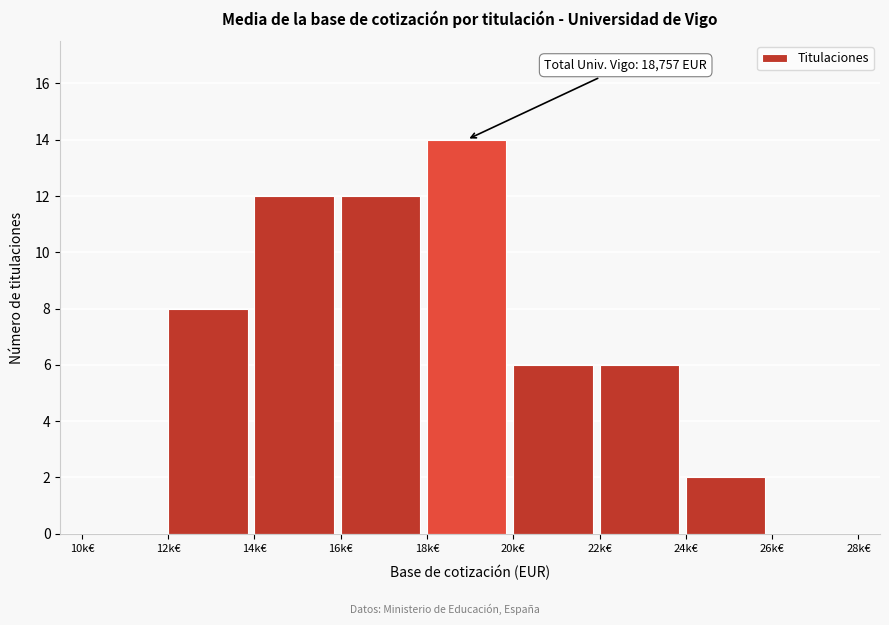

Reading left to right, list all the values displayed in this chart.

10k€=0	12k€=8	14k€=12	16k€=12	18k€=14	20k€=6	22k€=6	24k€=2	26k€=0